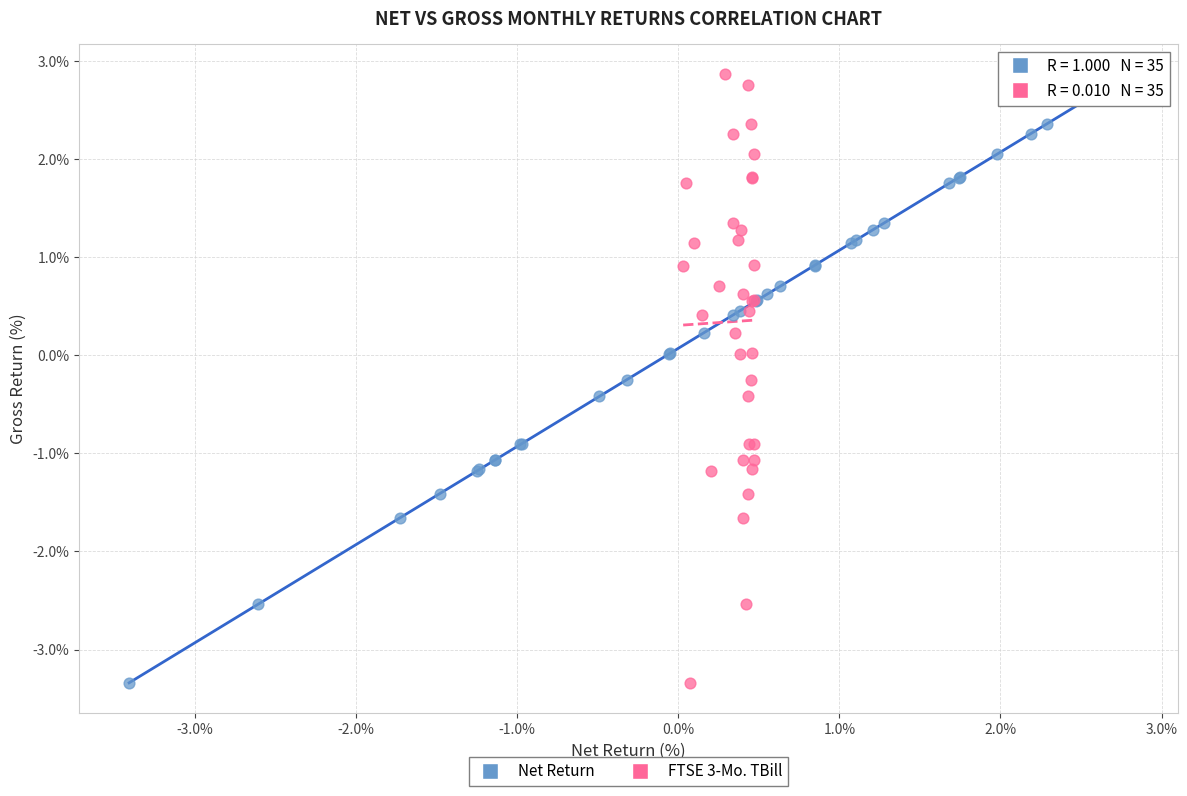

What are all the series names shown in the legend?

Net Return, FTSE 3-Mo. TBill